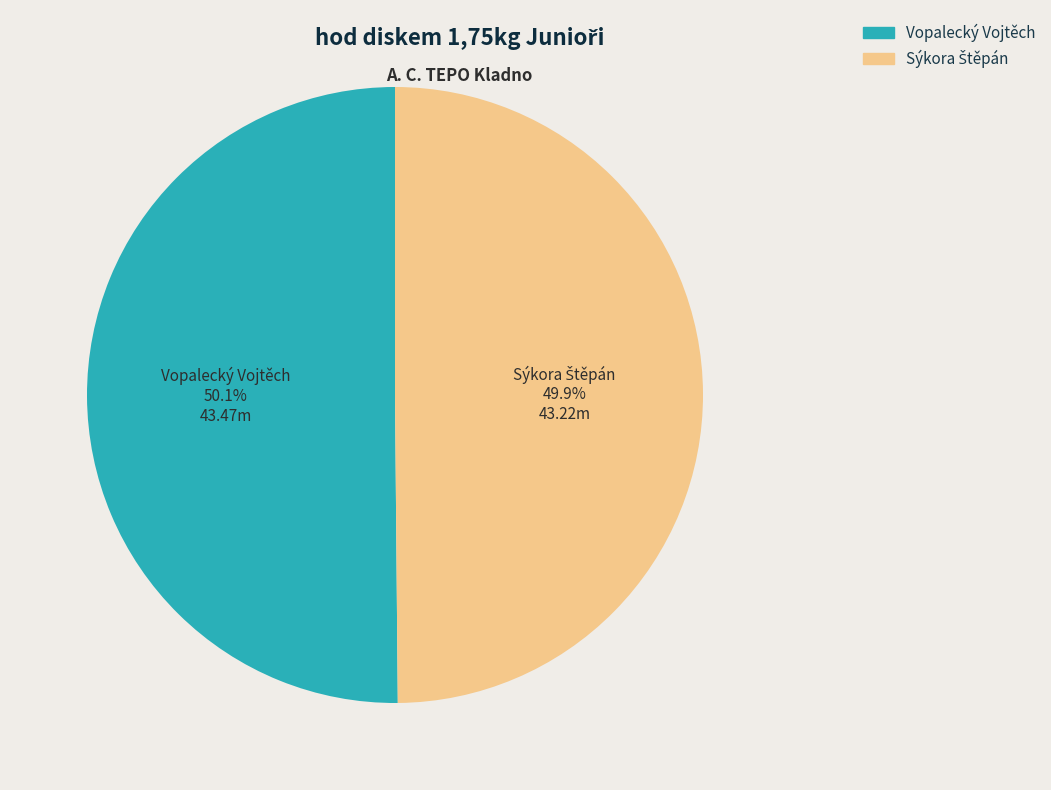

Does any single category account for the majority?

Yes